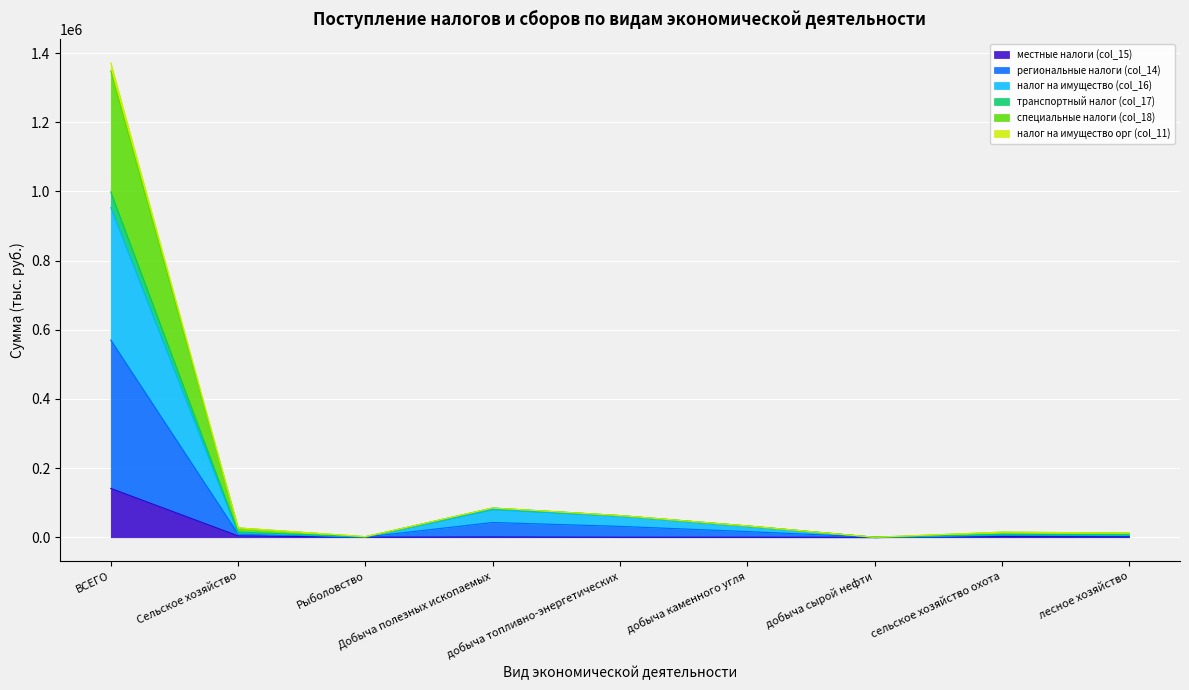

What is the total value across all series at ВСЕГО?

1372101